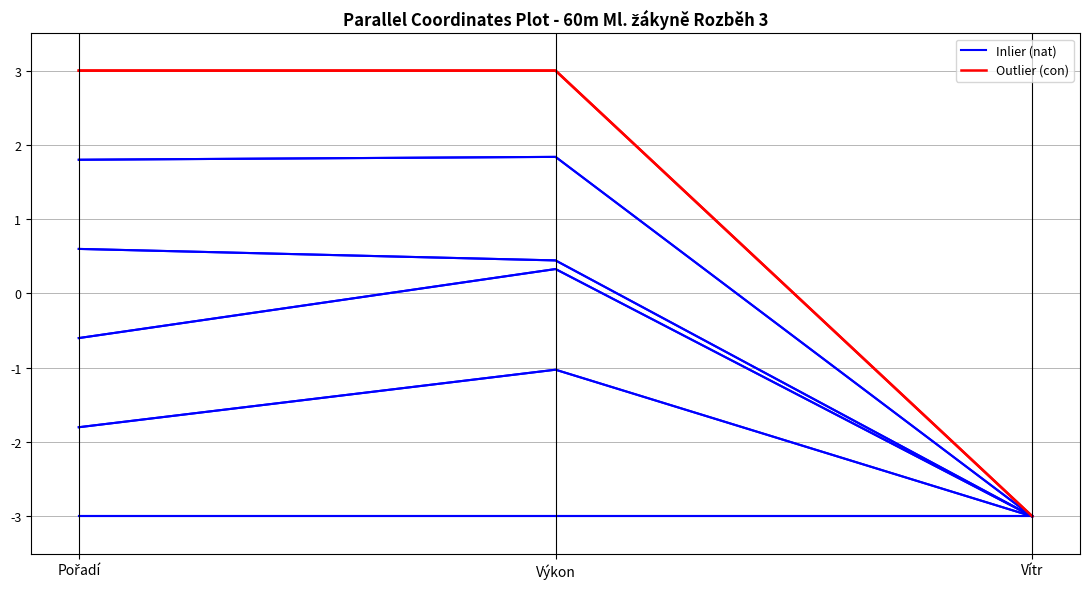

The value of Inlier (nat) at Vítr is -3. True or false?

True